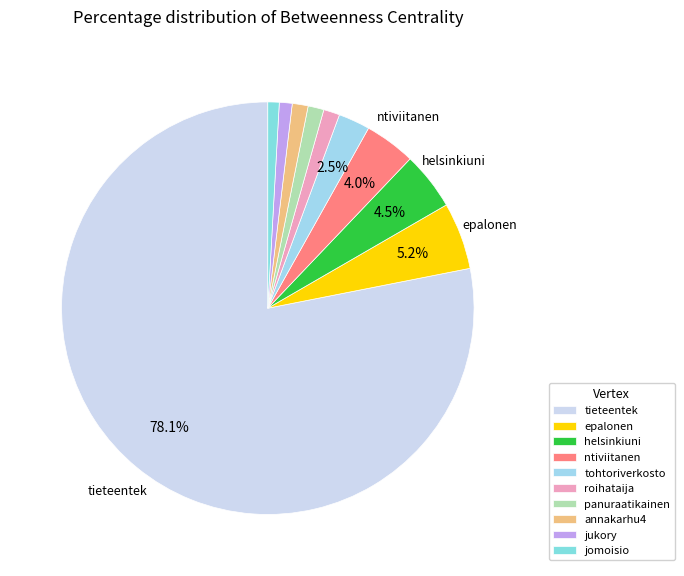

What is the smallest slice in the pie chart?

jomoisio